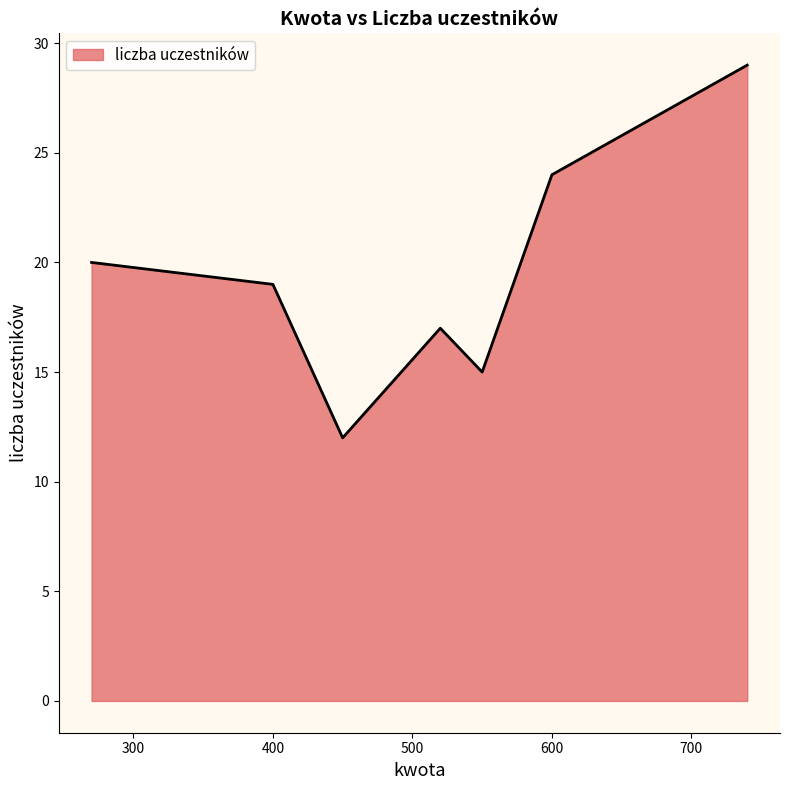

What is the average value?

19